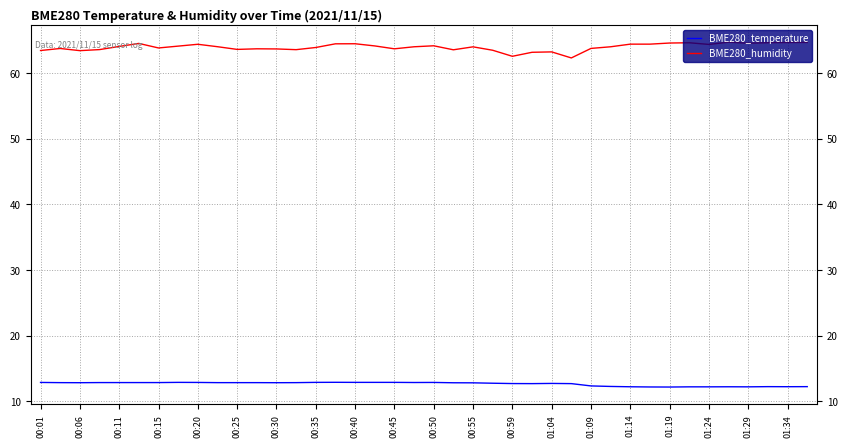

True or false: BME280_temperature and BME280_humidity intersect in this chart.

False